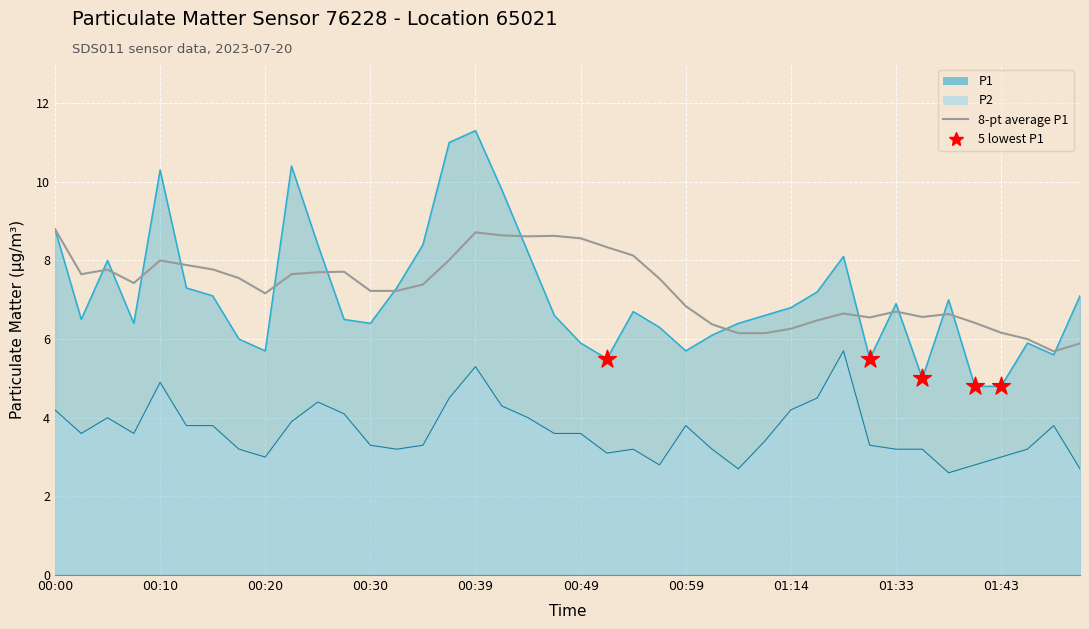

Which series has the largest total across all categories?

P1